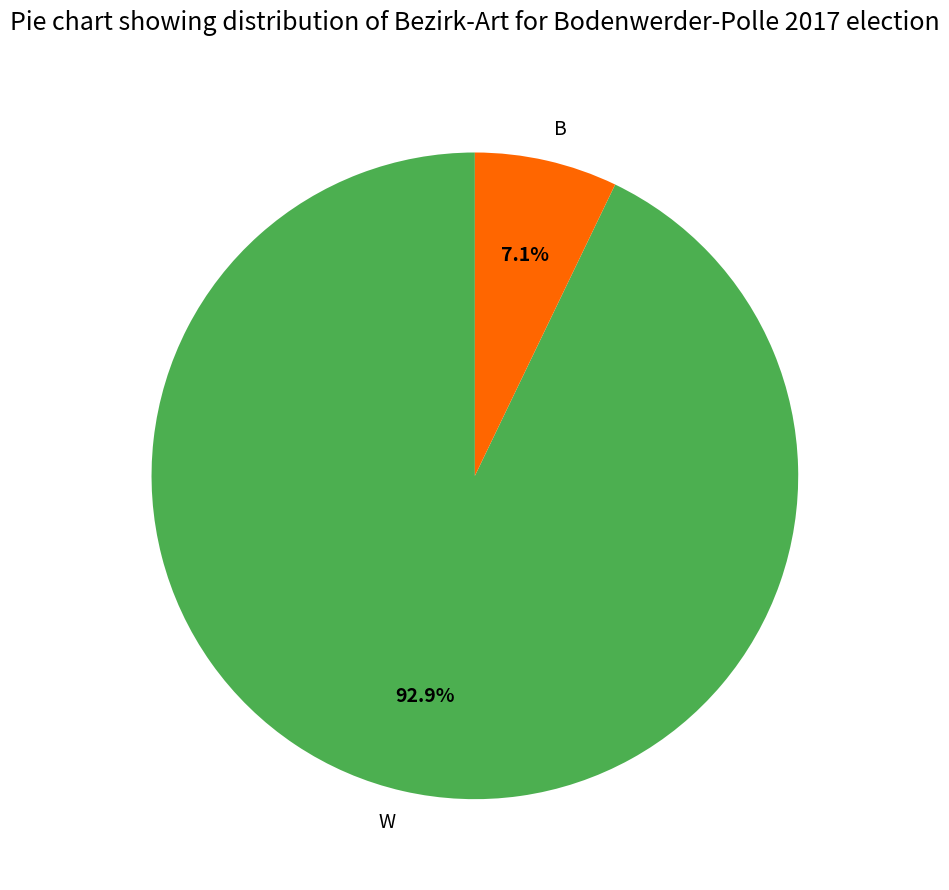

Is the sum of B and W greater than half?

Yes